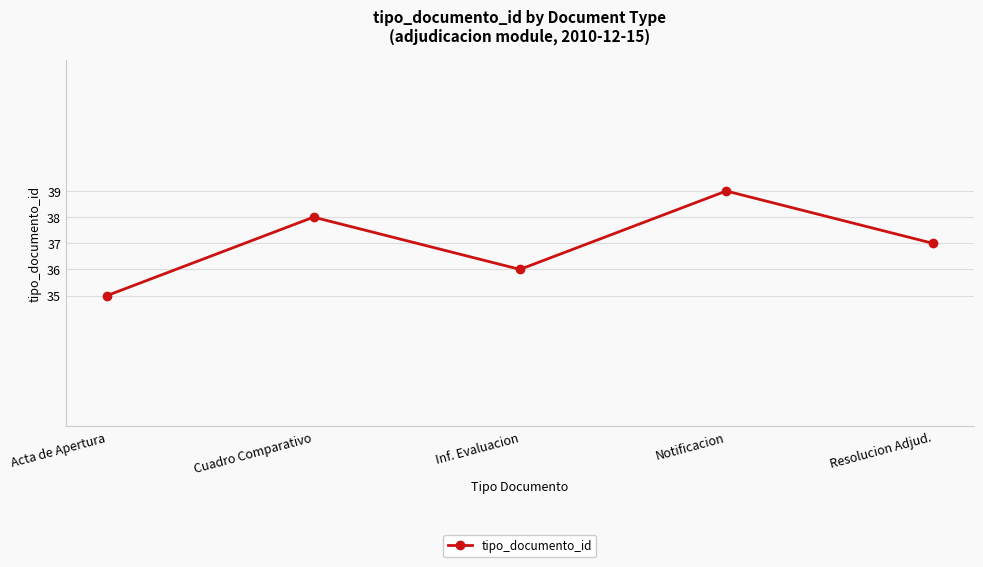

Read the value at Notificacion.

39